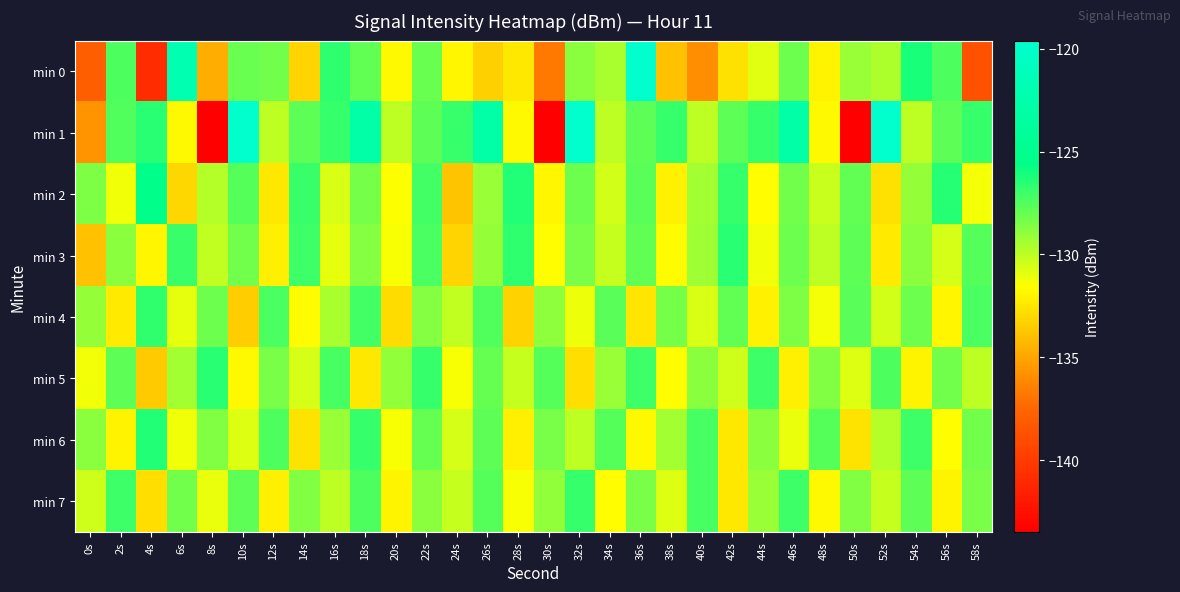

Between 48s and 56s, which is larger?

56s